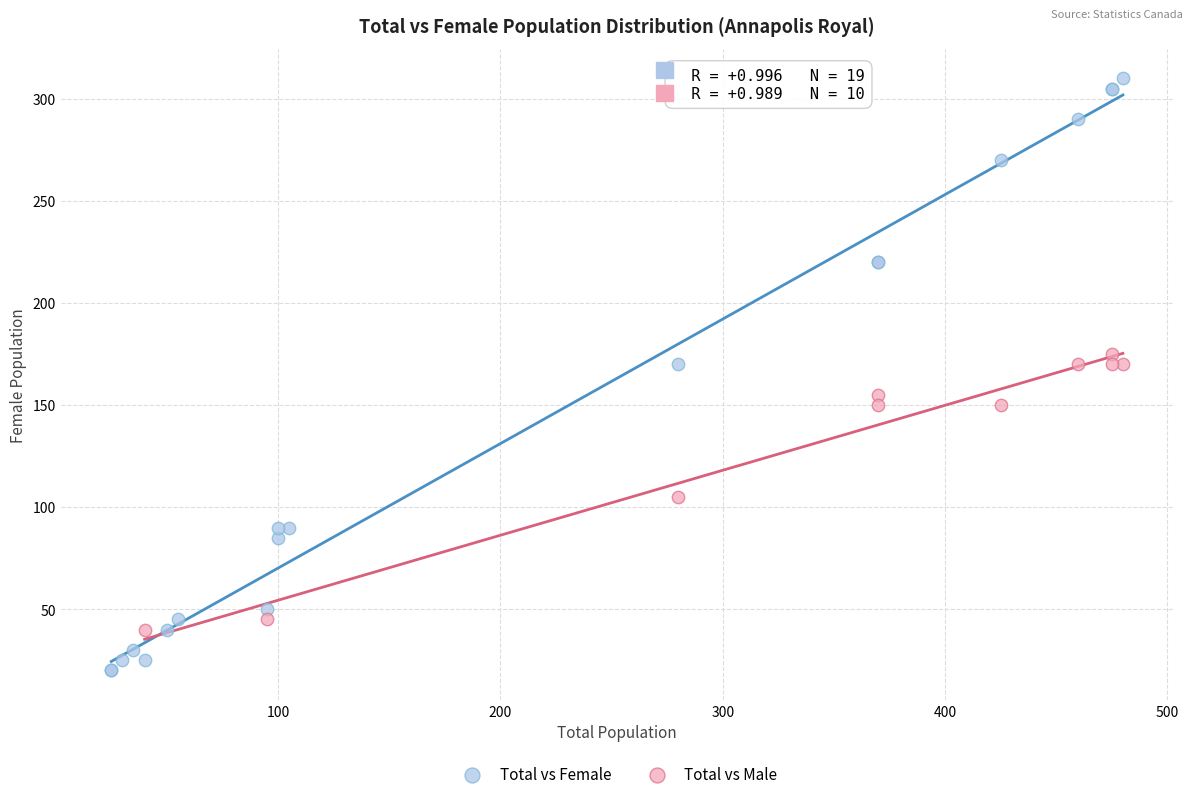

Which series reaches the minimum Y coordinate?

Total vs Female